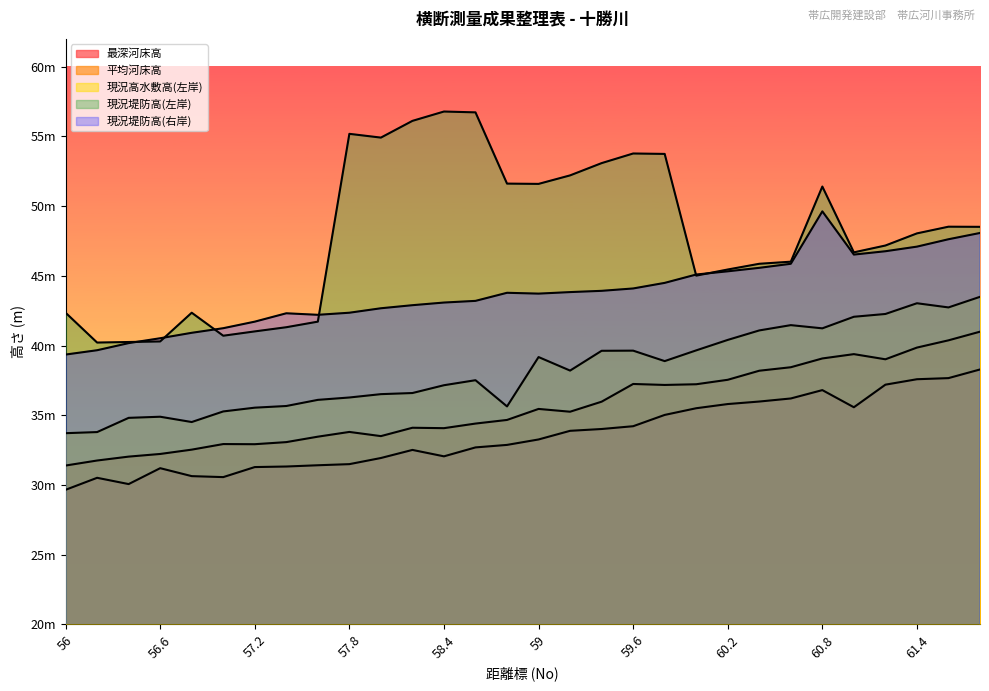

At which category is the sum across all series the highest?

61.8